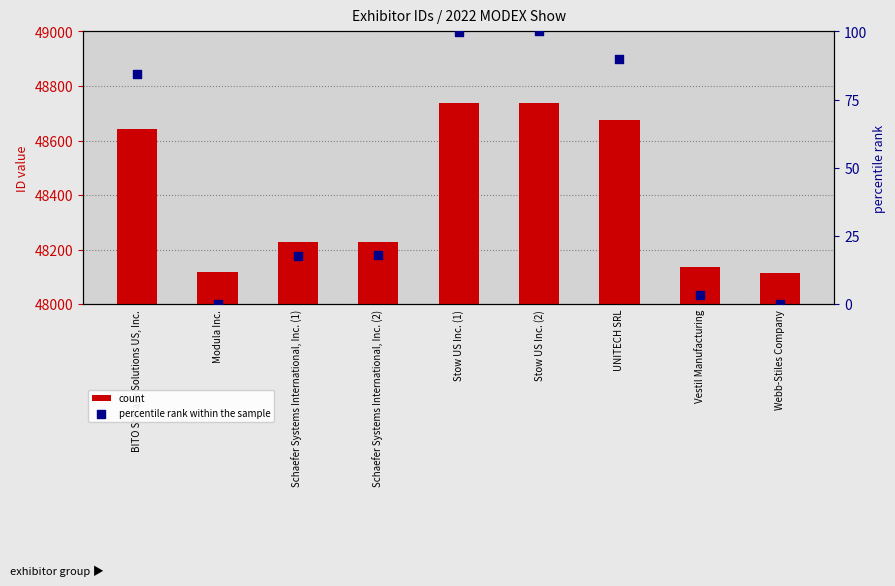

Is the value of percentile rank within the sample at Stow US Inc. (1) greater than the value of count at Stow US Inc. (1)?

No